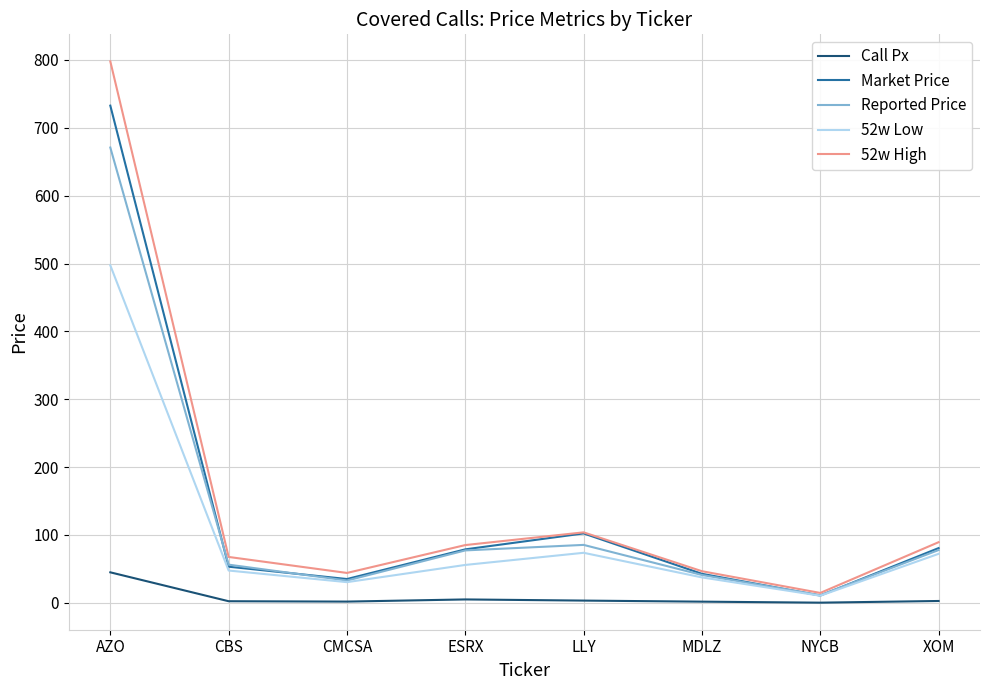

What is the total value across all series at AZO?

2743.7